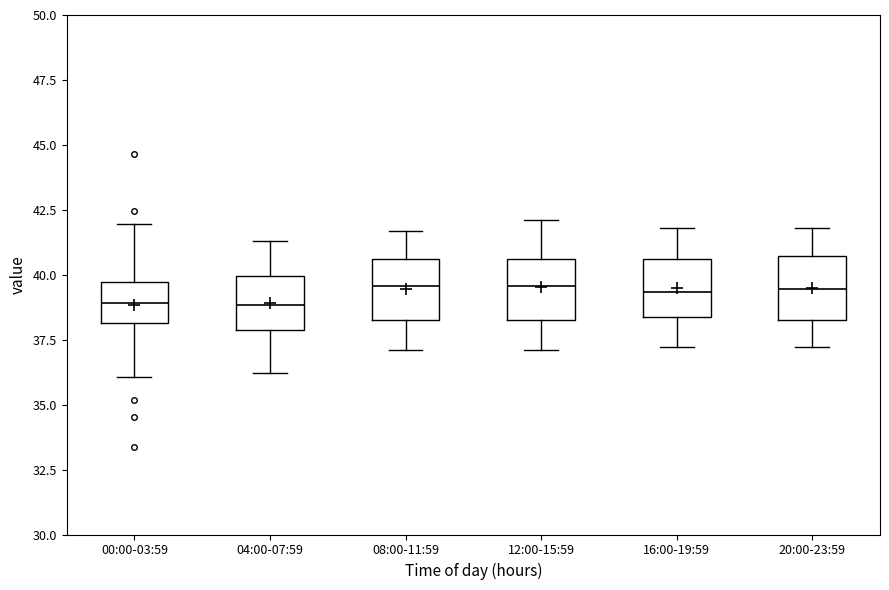

Reading left to right, read every box against the y-axis: the position of its median line, the range the box covers, and the ends of its whiskers. The values are not printed on the chart, so give them approximately, as read against the axis.

00:00-03:59: median 39.0, box 38.0 to 39.5, whiskers 36.0 to 42.0
04:00-07:59: median 39.0, box 38.0 to 40.0, whiskers 36.0 to 41.5
08:00-11:59: median 39.5, box 38.5 to 40.5, whiskers 37.0 to 41.5
12:00-15:59: median 39.5, box 38.5 to 40.5, whiskers 37.0 to 42.0
16:00-19:59: median 39.5, box 38.5 to 40.5, whiskers 37.0 to 42.0
20:00-23:59: median 39.5, box 38.5 to 40.5, whiskers 37.0 to 42.0